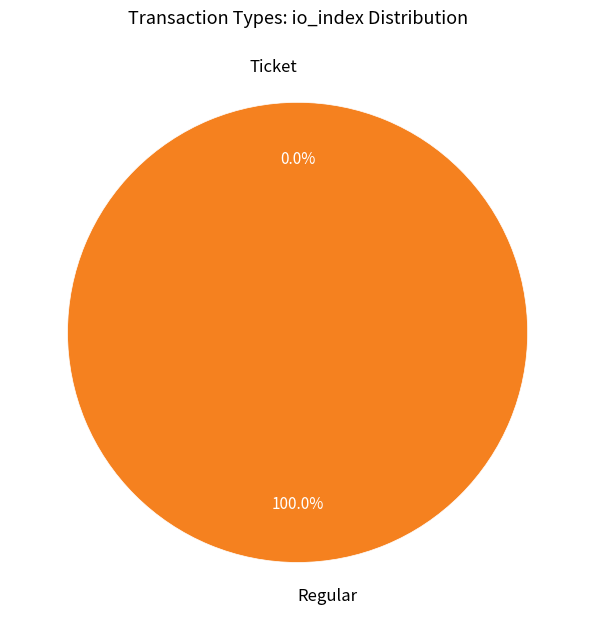

Rank the categories by value from highest to lowest.

Regular, Ticket